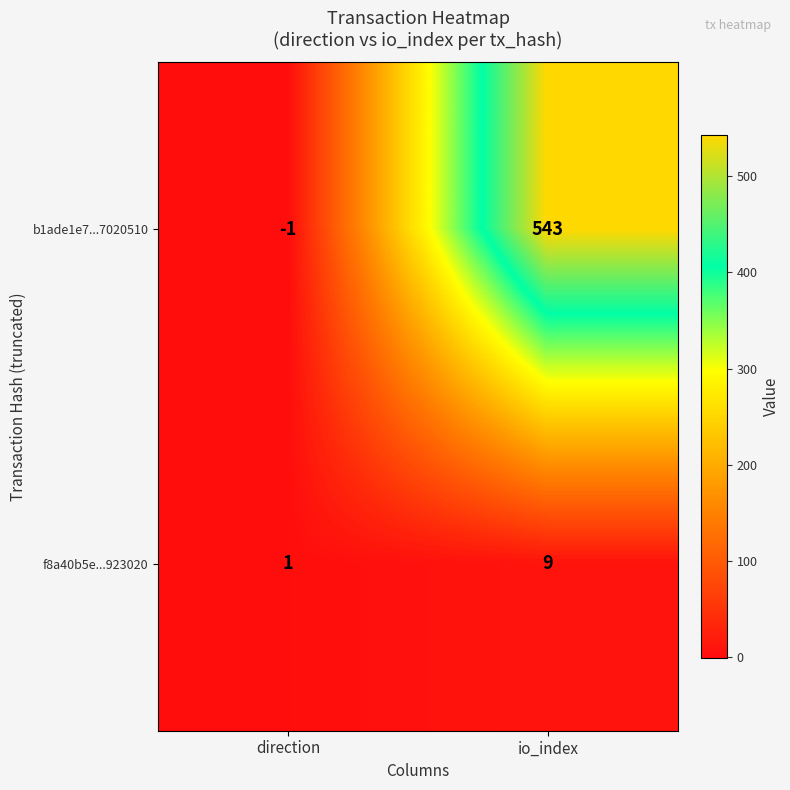

True or false: b1ade1e7...7020510 has a value of -1 at direction.

True